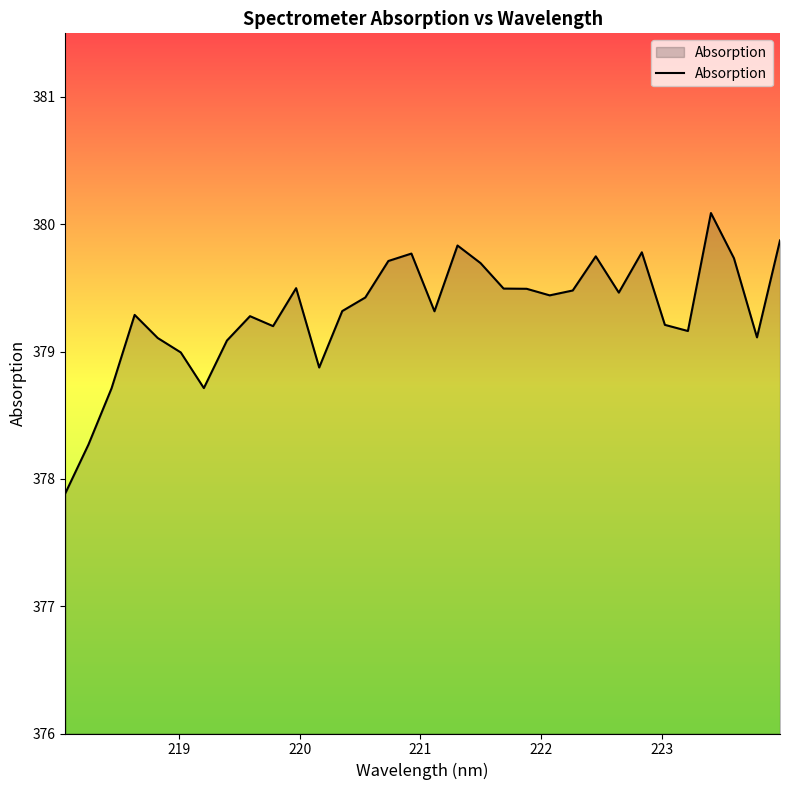

What is the difference between the maximum and minimum values?

2.2